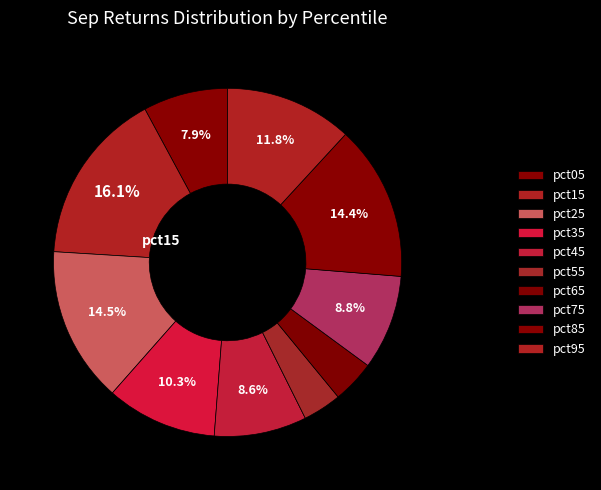

Which slice is the largest?

pct15